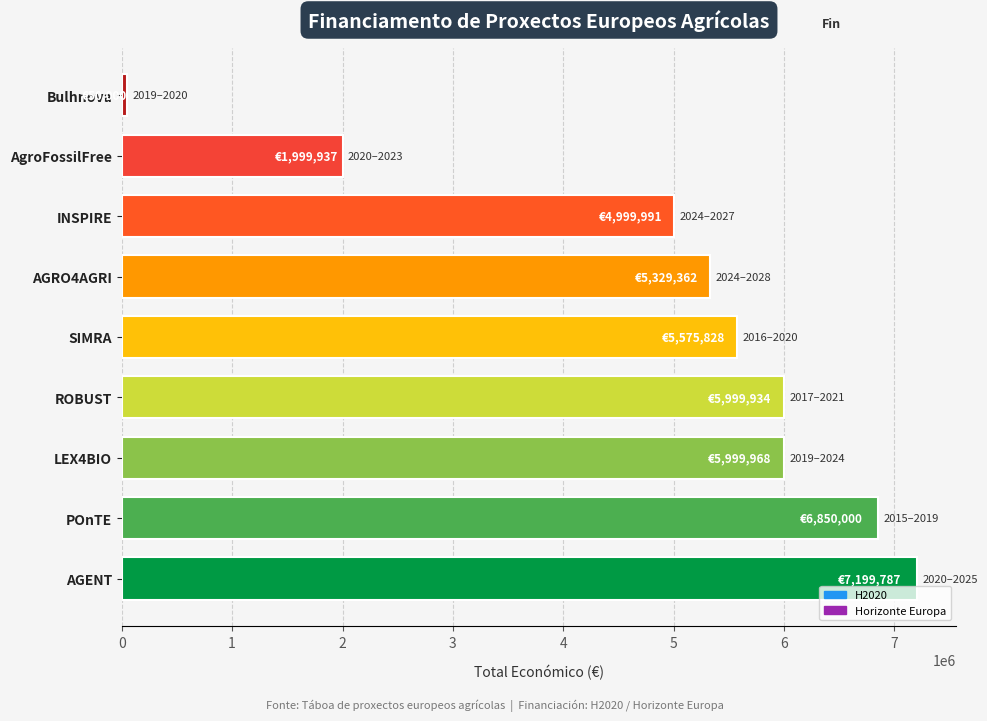

What is the ratio of the value at ROBUST to the value at AGRO4AGRI?

1.1